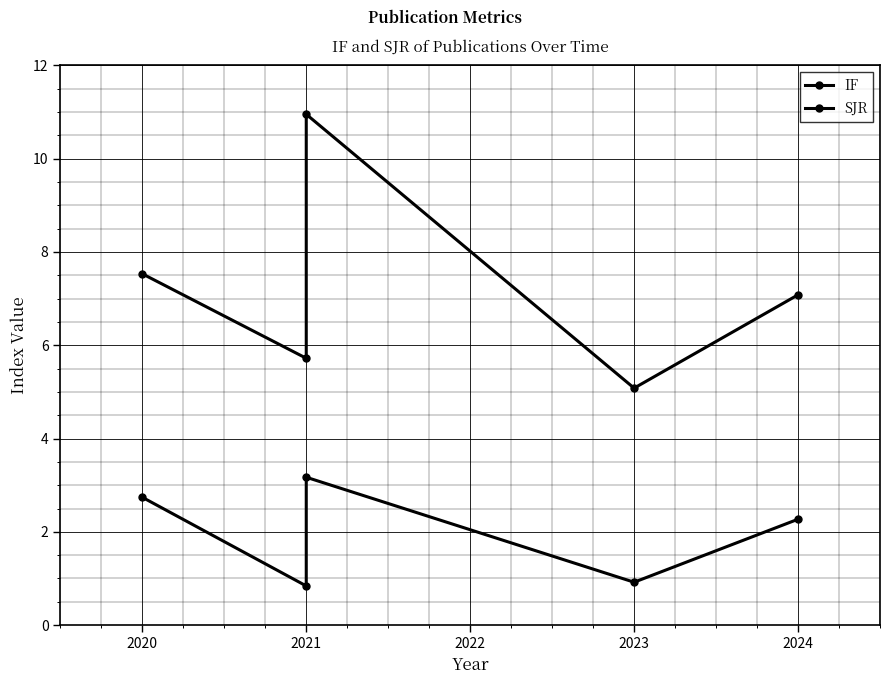

How many interior local peaks does the IF series have?

1